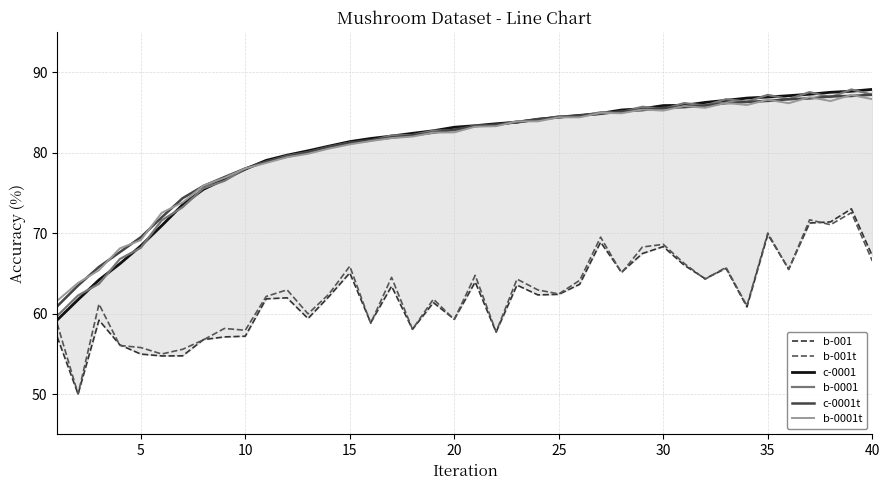

True or false: c-0001t and b-001t cross at least once.

False